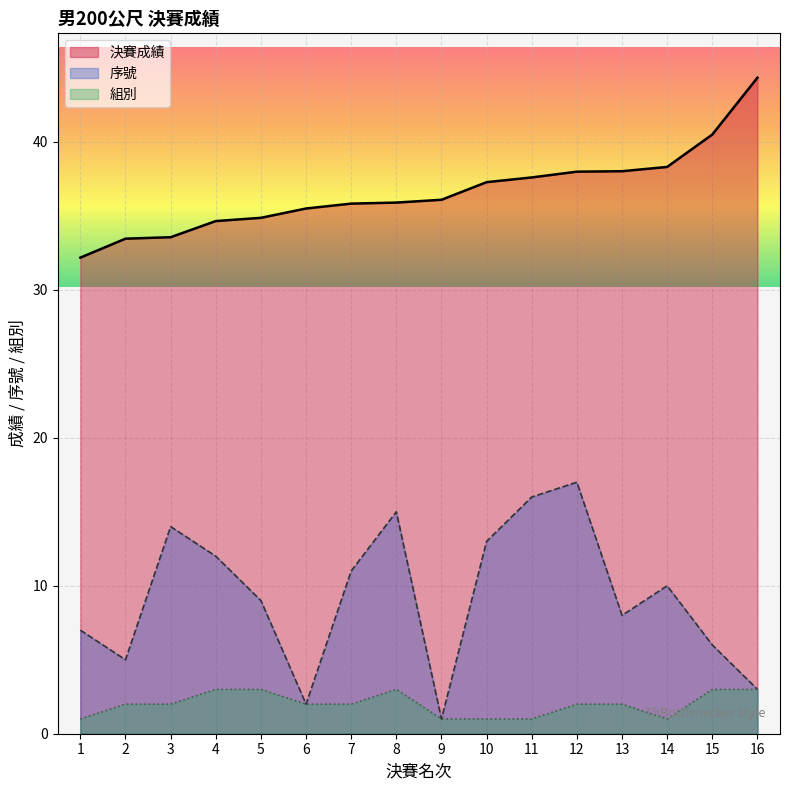

True or false: 組別 and 決賽成績 intersect in this chart.

False